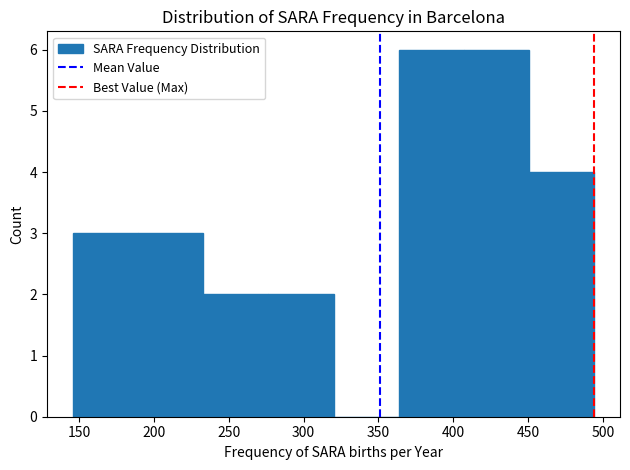

What is the height of the bar covering 450.5 to 494.0 on the x-axis? Neither the bar edges nor the heights are printed on the chart, so give them approximately, as read against the axes.

4